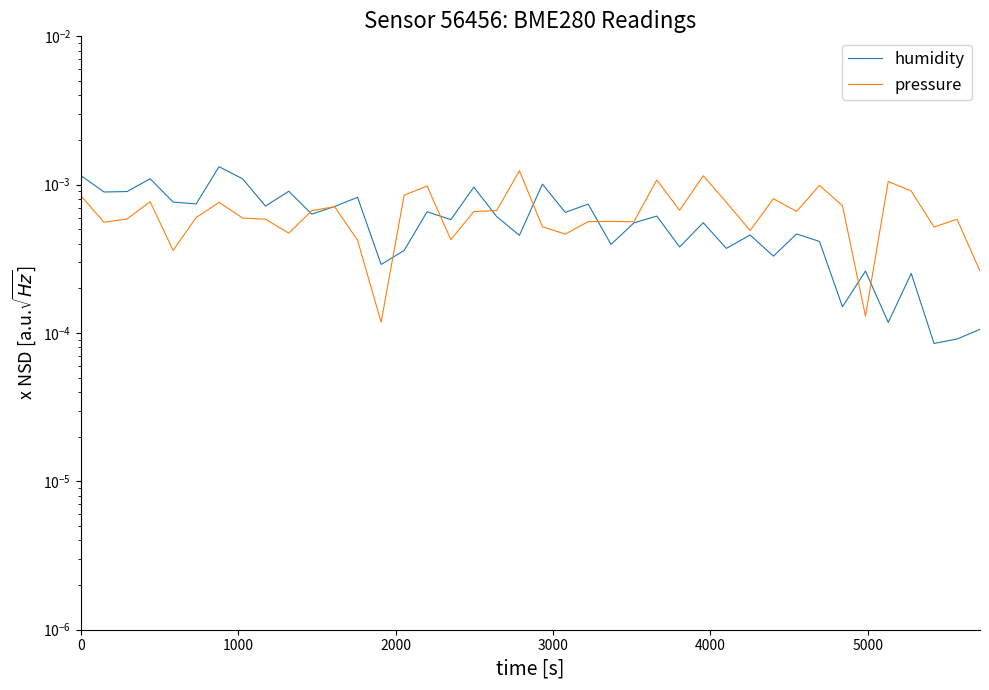

Rank the series by their average value, from highest to lowest.

pressure, humidity